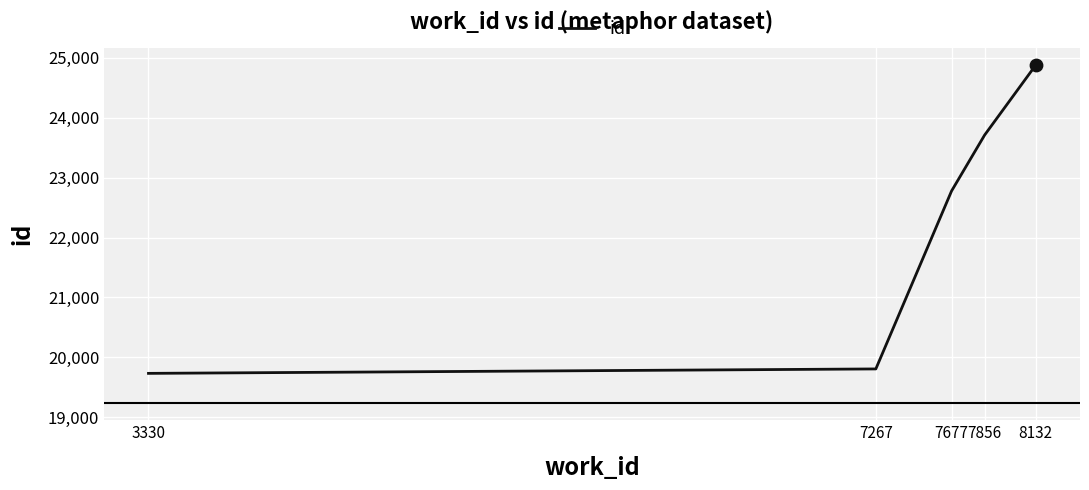

Between 8132 and 7677, which is larger?

8132